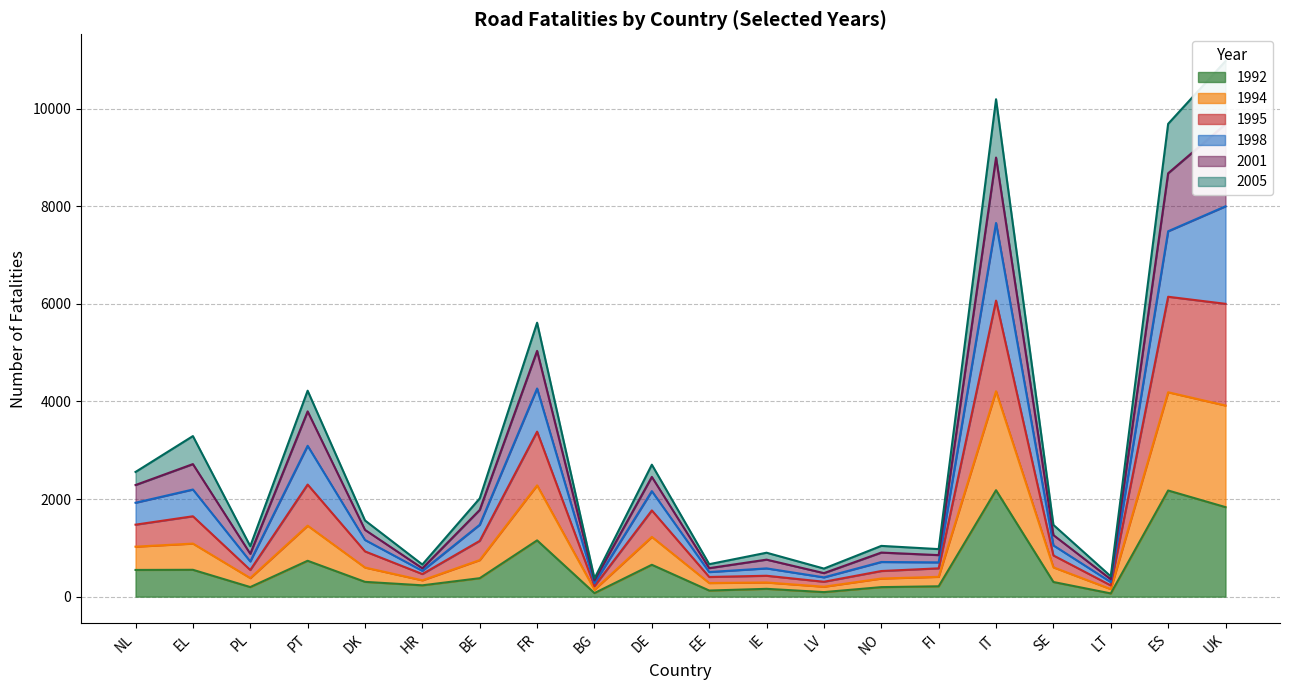

Is the value of 1992 at HR greater than the value of 2001 at EE?

No